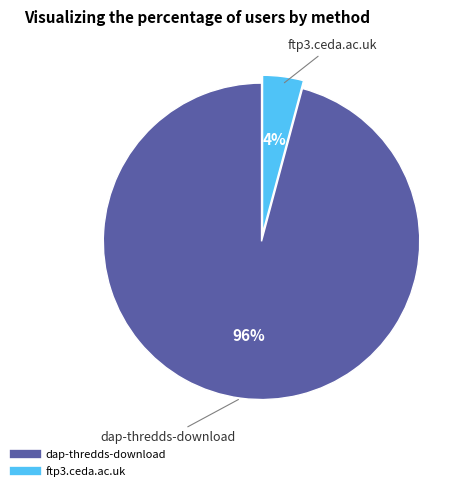

Rank the categories by value from highest to lowest.

dap-thredds-download, ftp3.ceda.ac.uk